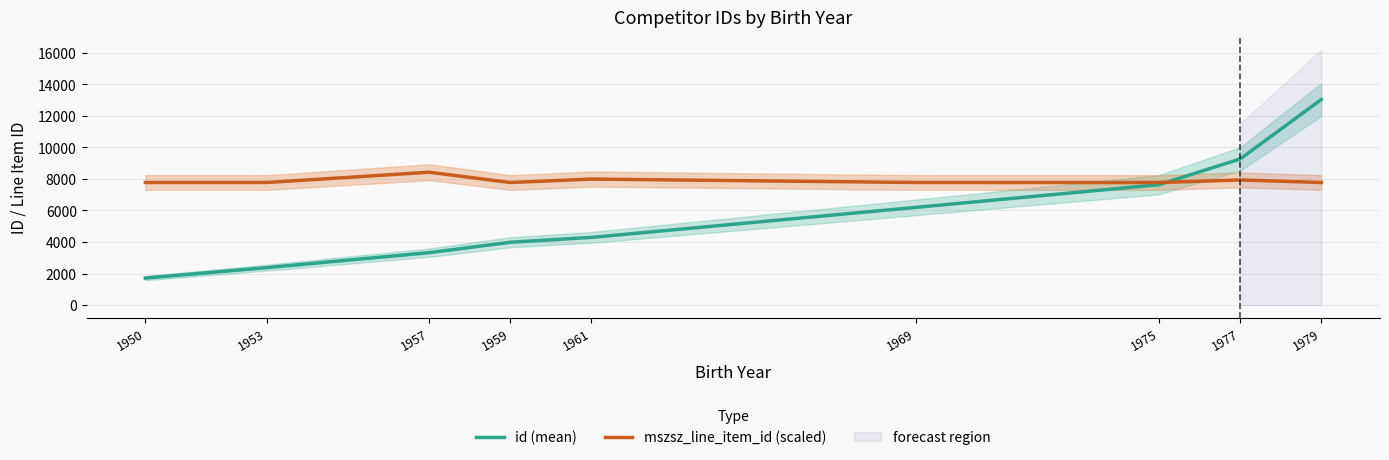

Reading left to right, transcribe all the data shown in this chart.

id (mean): 1713.0	2375.0	3325.0	3983.0	4292.0	6195.0	7636.0	9265.5	13034.0
mszsz_line_item_id (scaled): 7773.8	7773.8	8425.3	7773.8	7991.0	7773.8	7773.8	7936.7	7773.8